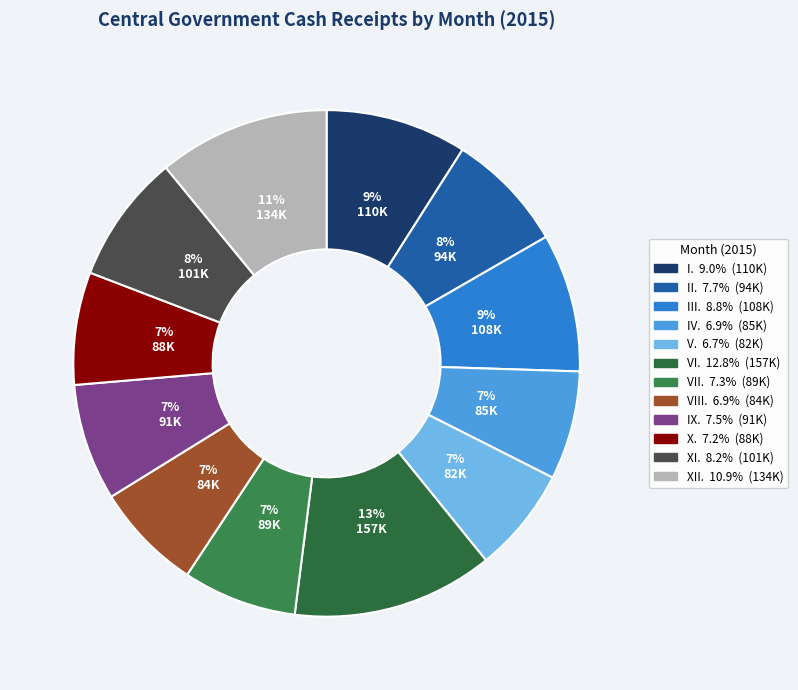

What percentage is NOT represented by III.?

91.2%